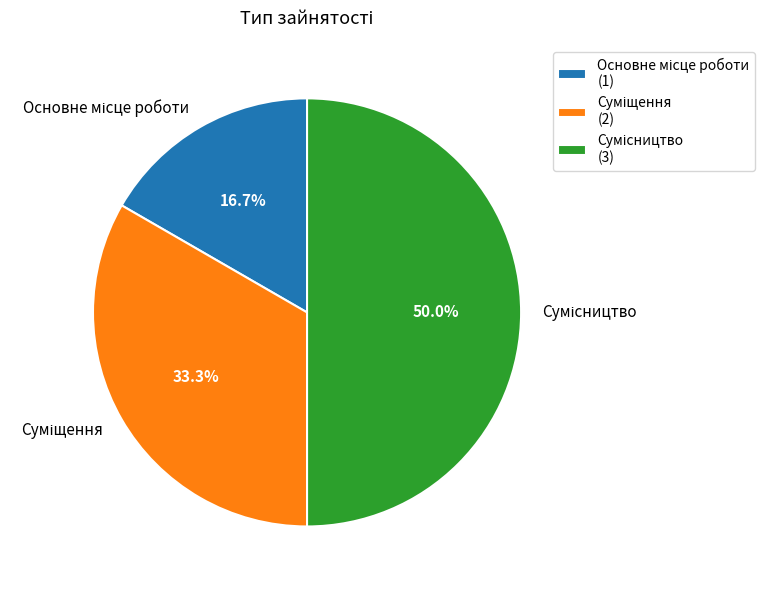

Count the number of slices in the pie.

3